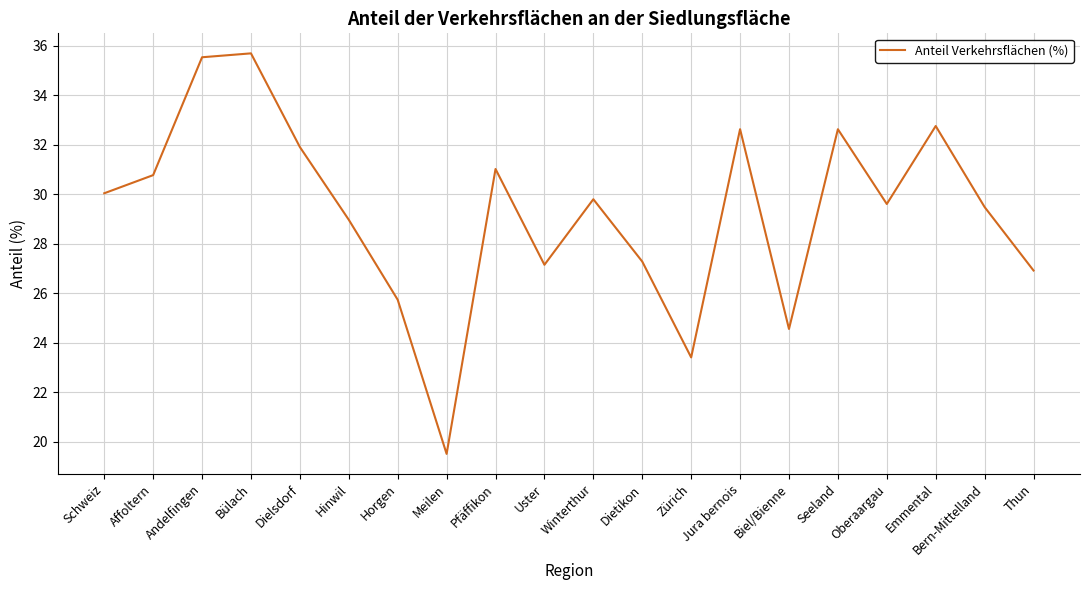

Is it true that the value at Affoltern is 54.5?

False